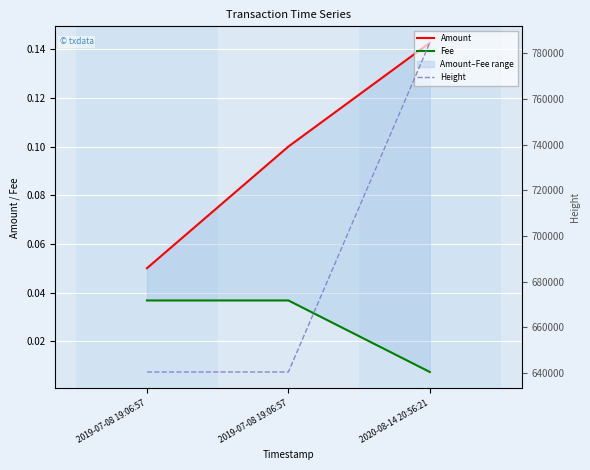

What is the label of the 2nd point from the left?

2019-07-08 19:06:57